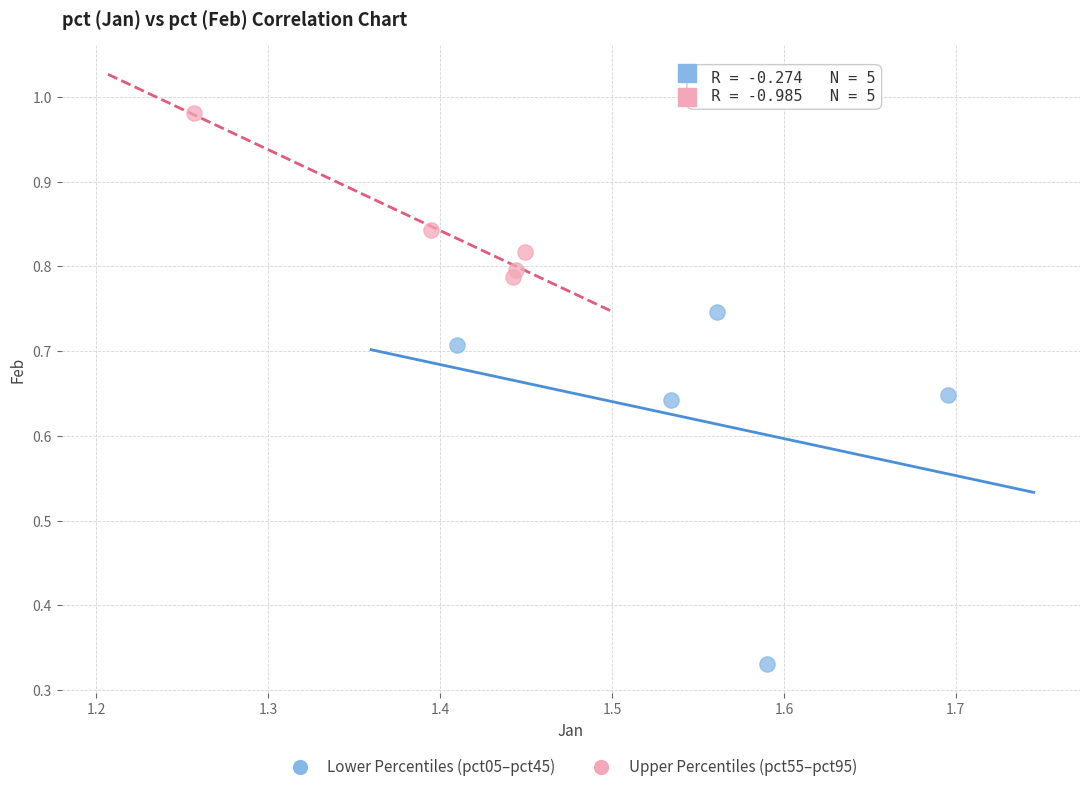

Which series has the largest Y range (max minus min)?

Lower Percentiles (pct05–pct45)